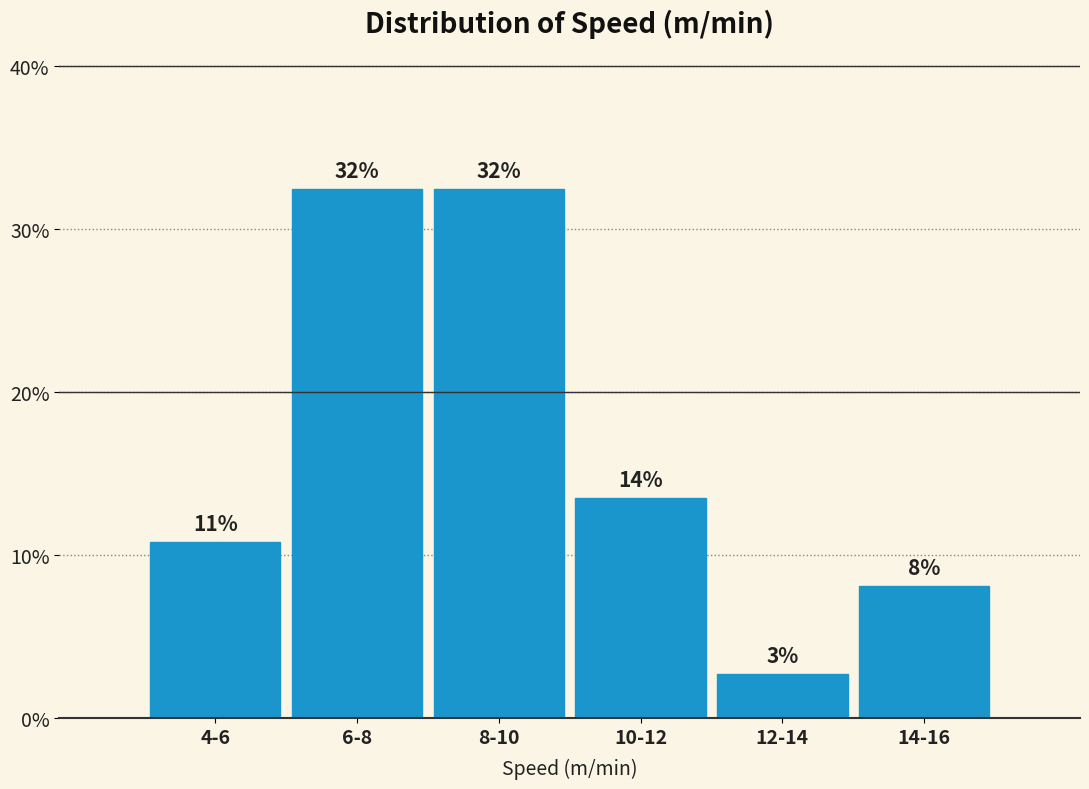

Does the chart contain any negative values?

No